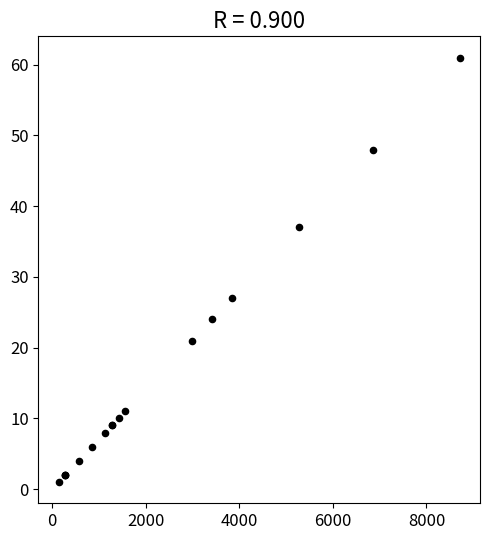

What Y value in the scatter plot is closest to 31?

27